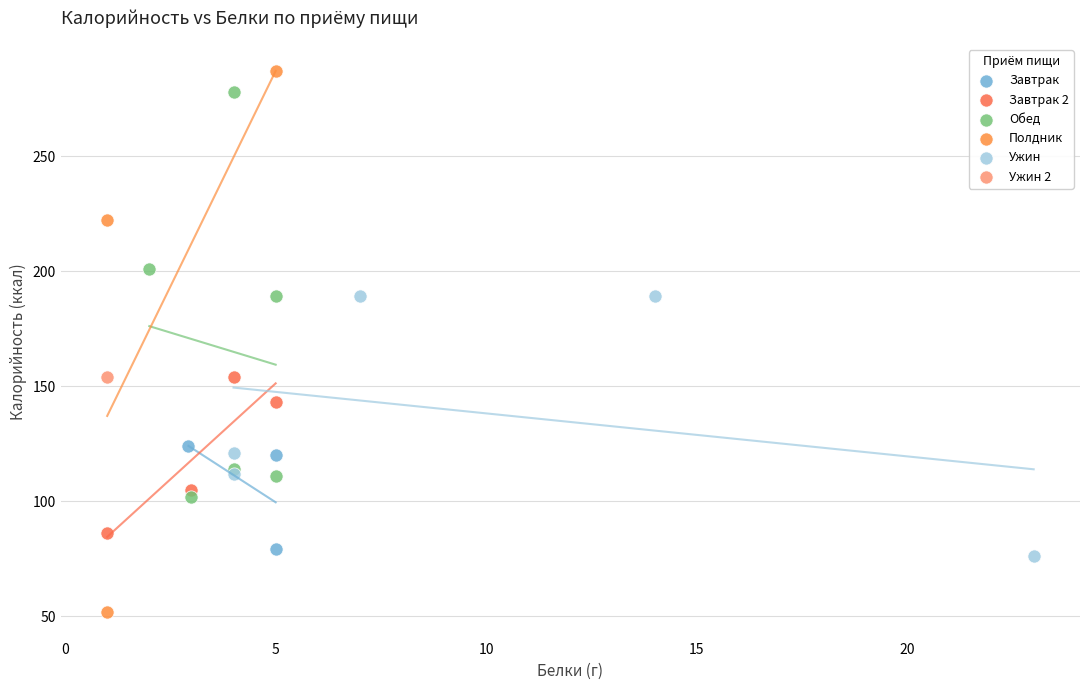

What are all the series names shown in the legend?

Завтрак, Завтрак 2, Обед, Полдник, Ужин, Ужин 2